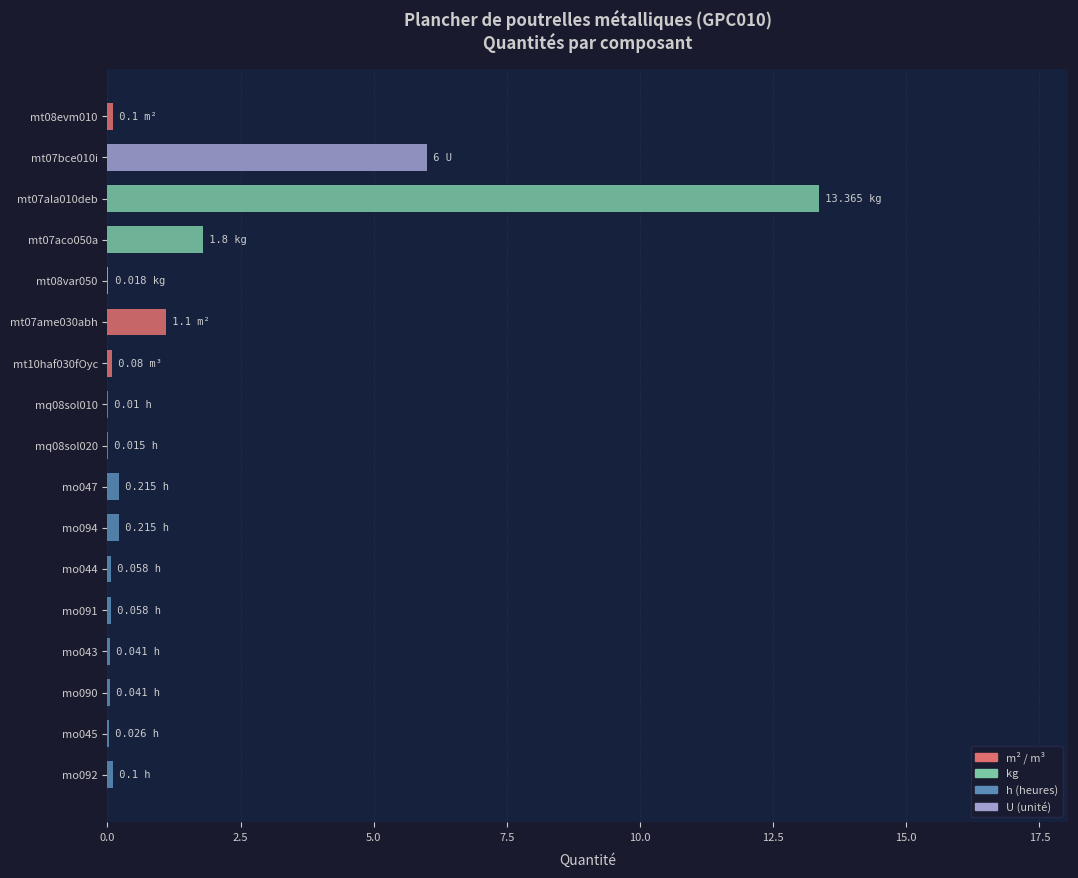

What is the change in value from mt07bce010i to mt07aco050a?

-4.2